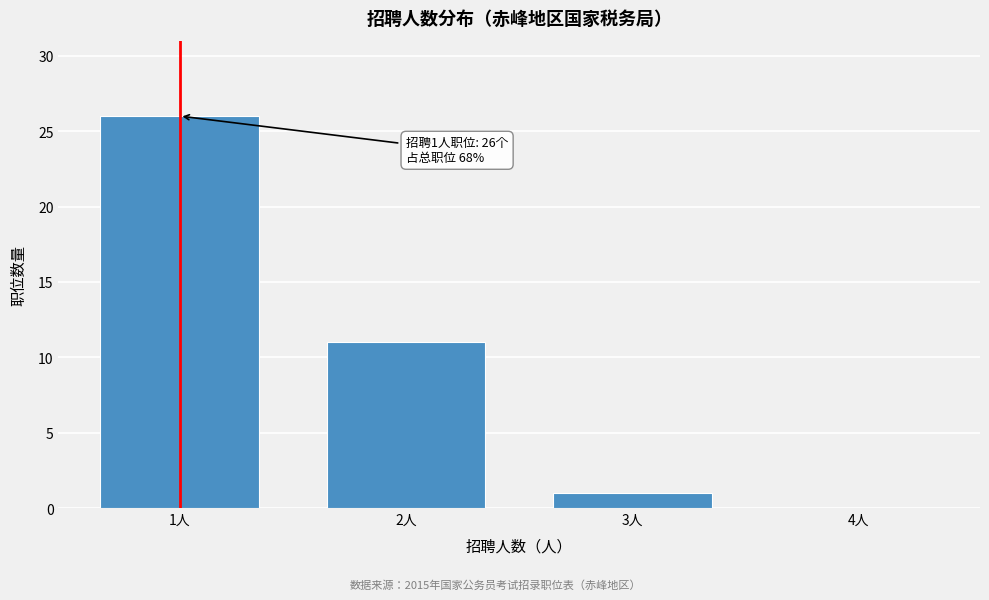

Reading left to right, what are all the values shown in this chart?

1人=26	2人=11	3人=1	4人=0